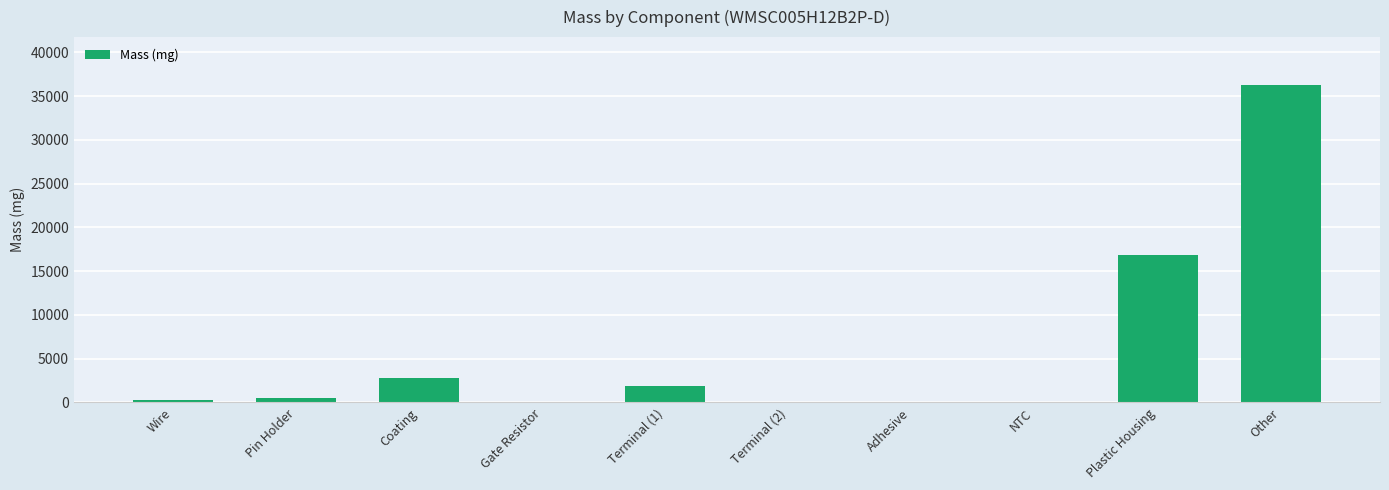

What is the sum of all values?

58736.8